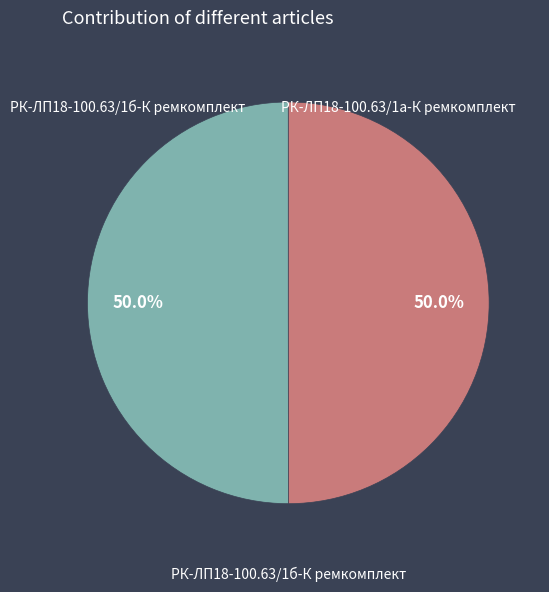

What portion of the pie excludes РК-ЛП18-100.63/1а-К ремкомплект?

50.0%